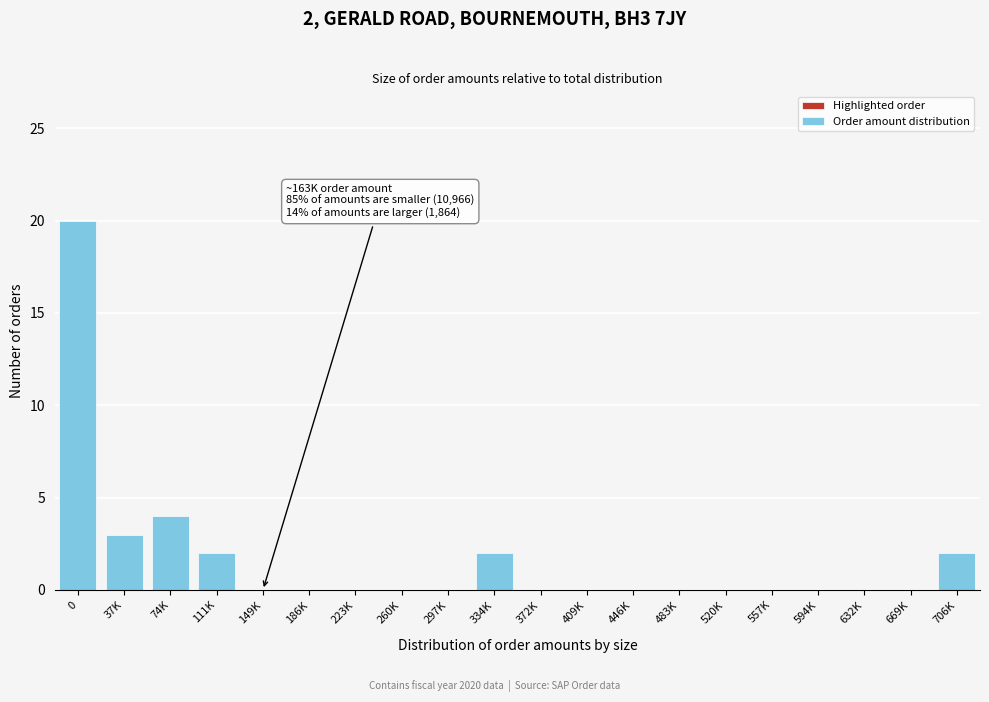

Reading left to right, transcribe all the data shown in this chart.

0=20	37K=3	74K=4	111K=2	149K=0	186K=0	223K=0	260K=0	297K=0	334K=2	372K=0	409K=0	446K=0	483K=0	520K=0	557K=0	594K=0	632K=0	669K=0	706K=2